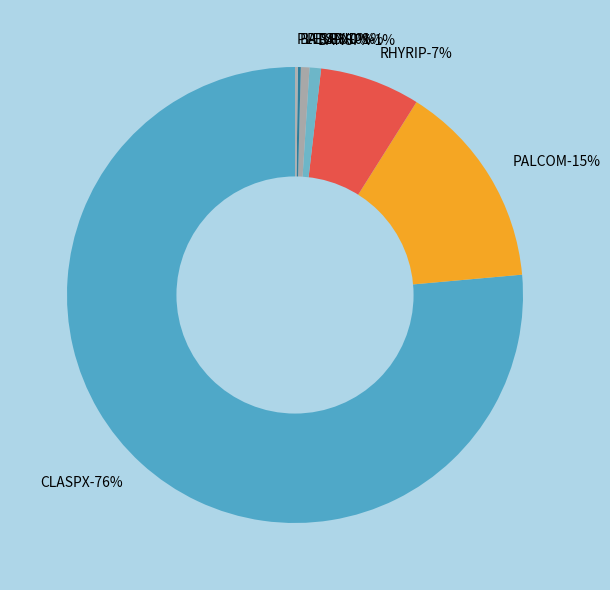

To the nearest percent, what is the combined percentage of CLASPX and PELEND?

77%